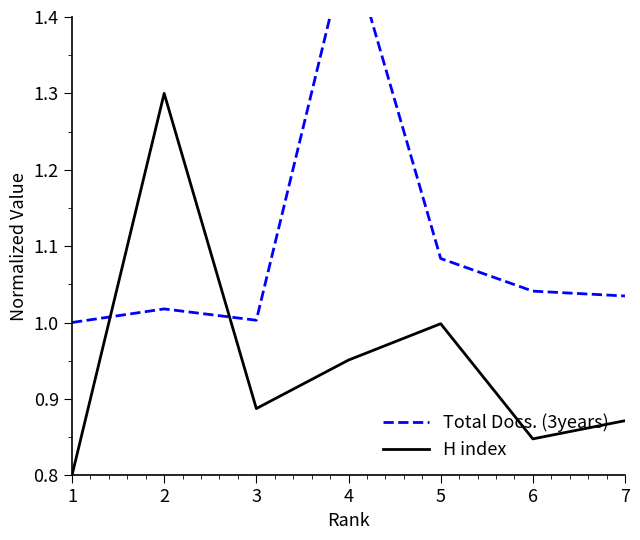

The Total Docs. (3years) series shows 1.0 at 1. True or false?

True